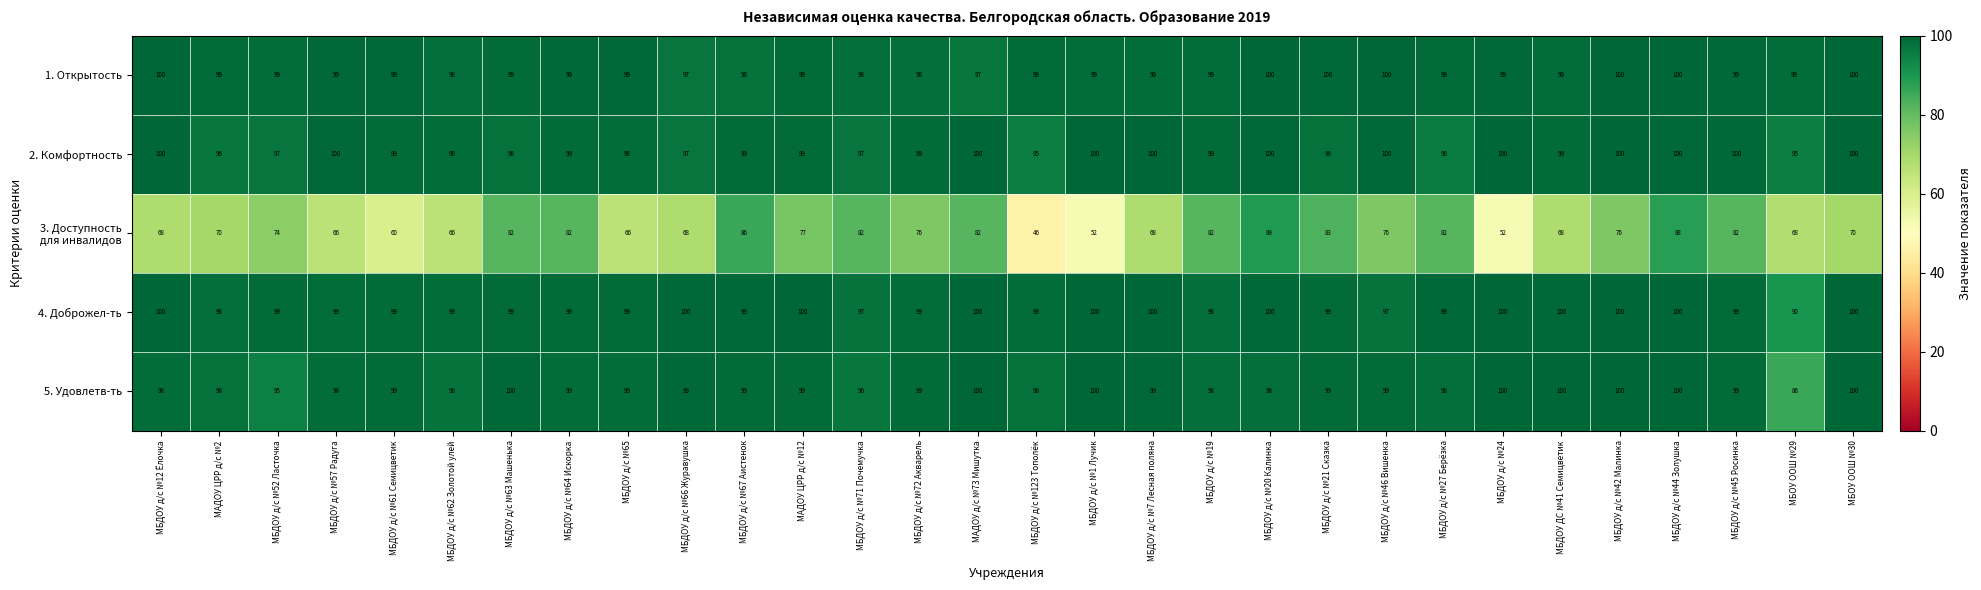

Count the 2. Комфортность values in the range 98 to 100.

23